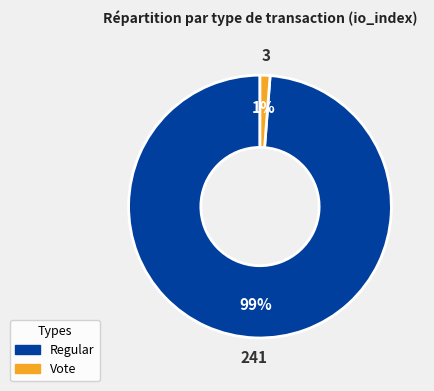

To the nearest percent, what percentage of the pie is Regular?

99%